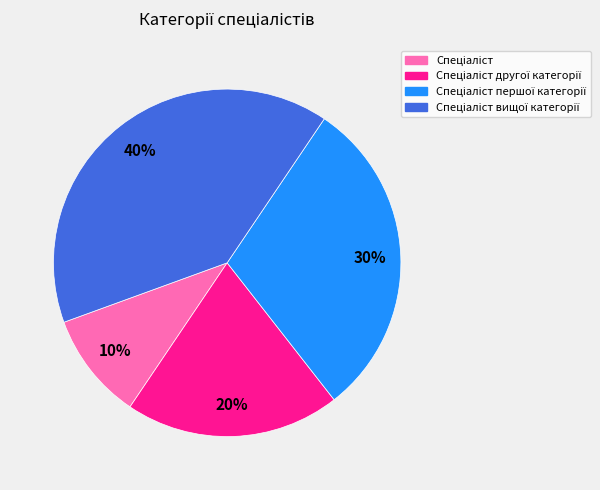

To the nearest percent, what is the difference between the largest and smallest slice percentages?

30%